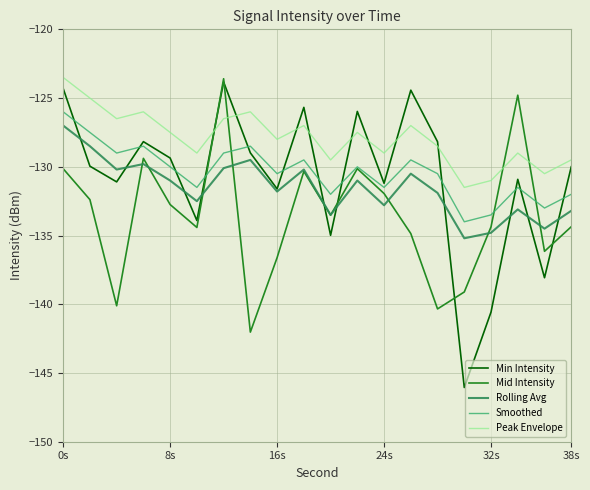

Which series has the largest total across all categories?

Peak Envelope